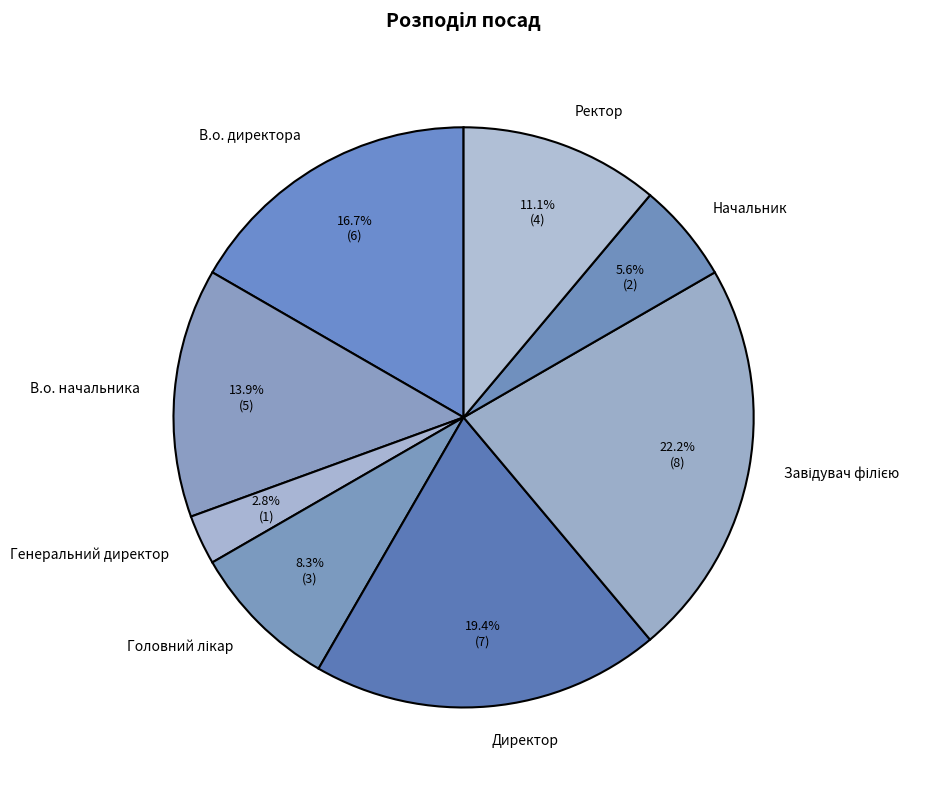

Is the sum of Генеральний директор and В.о. директора greater than half?

No